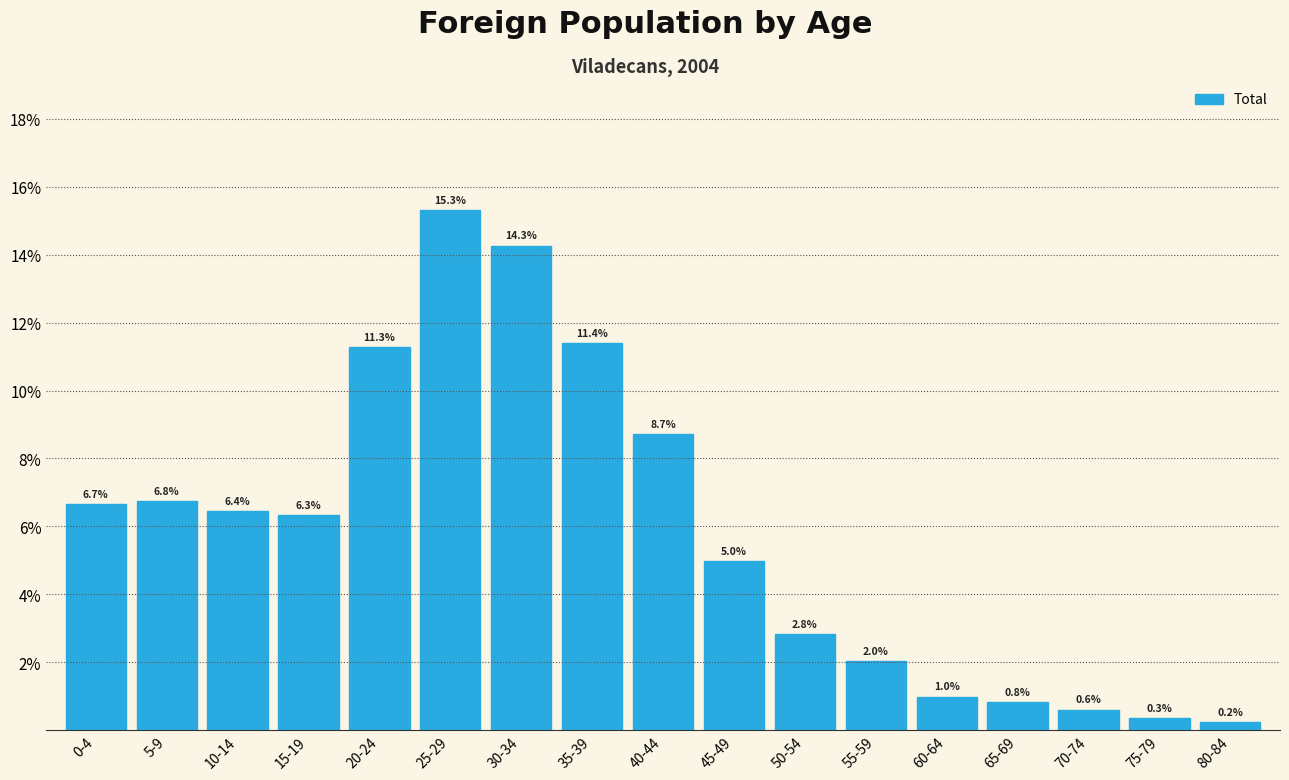

Reading right to left, transcribe all the data shown in this chart.

0.2	0.3	0.6	0.8	1.0	2.0	2.8	5.0	8.7	11.4	14.3	15.3	11.3	6.3	6.4	6.8	6.7